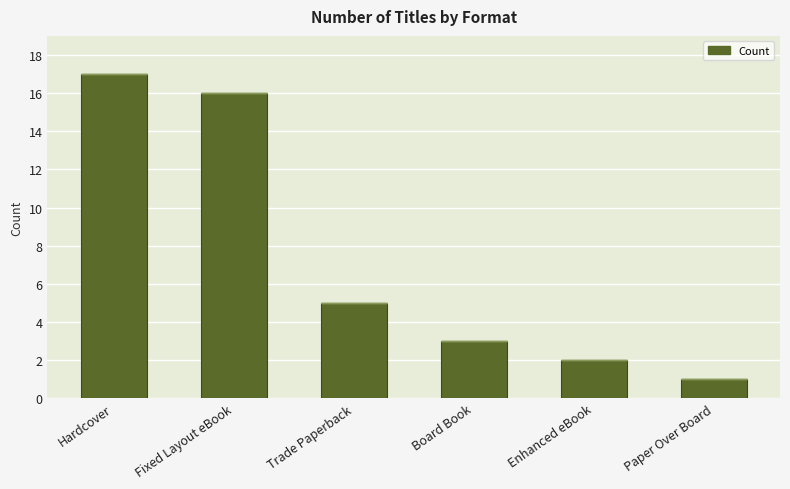

List the labels in order of value, smallest first.

Paper Over Board, Enhanced eBook, Board Book, Trade Paperback, Fixed Layout eBook, Hardcover